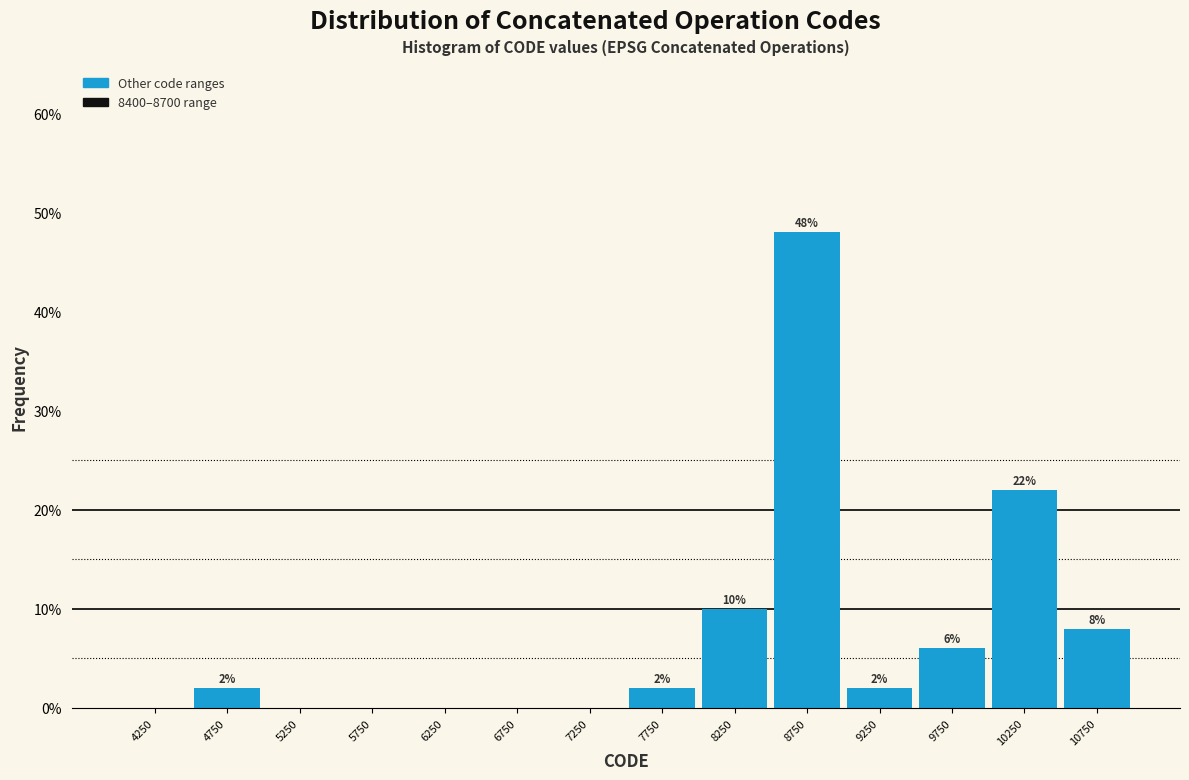

Which range on the x-axis has the tallest bar?

8500 to 9000